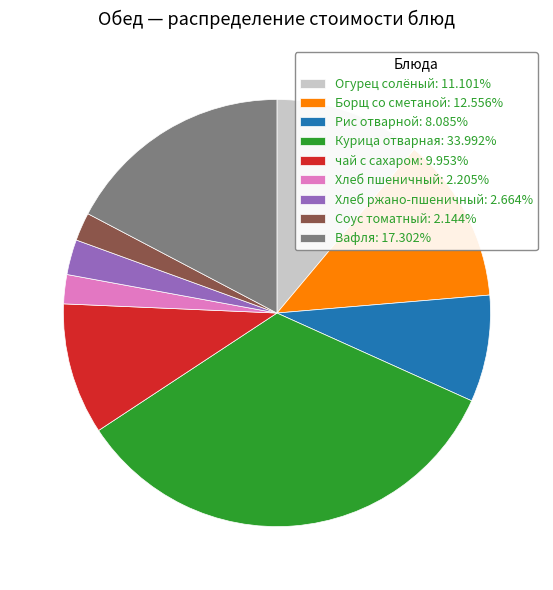

Do Рис отварной: 8.085% and Вафля: 17.302% together represent more than half of the pie?

No